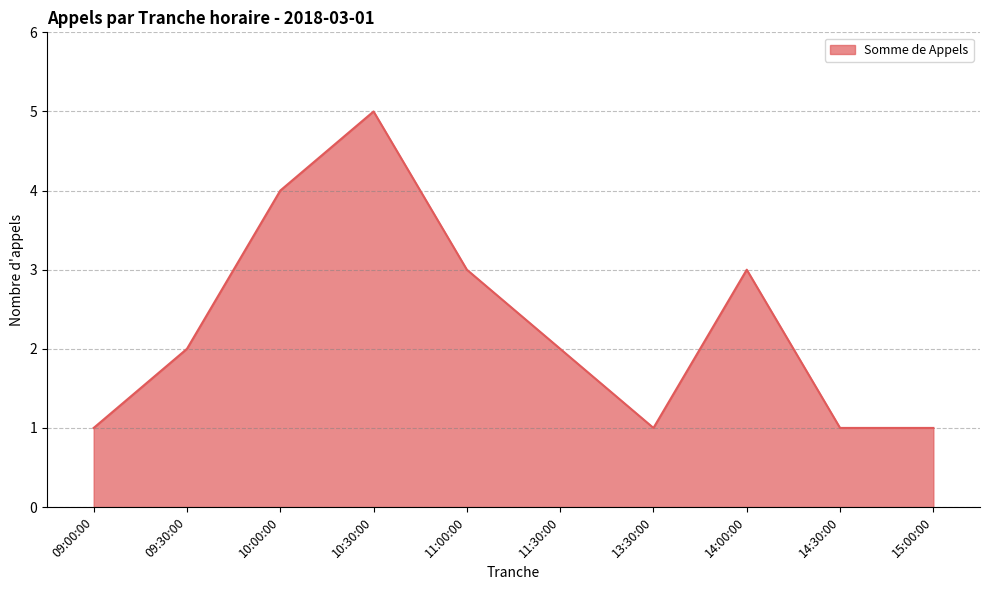

What is the difference between the maximum and minimum values?

4